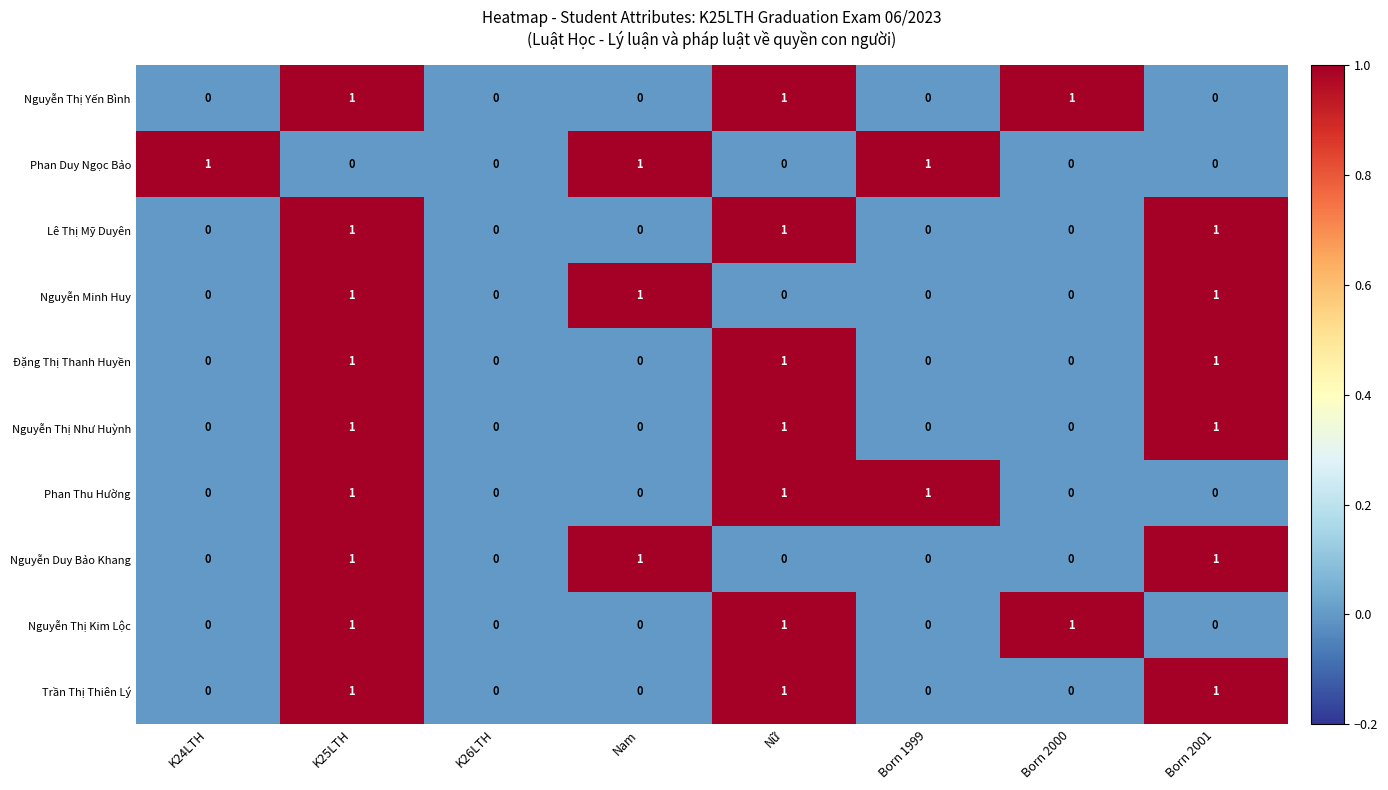

What is the maximum value shown in the chart?

1